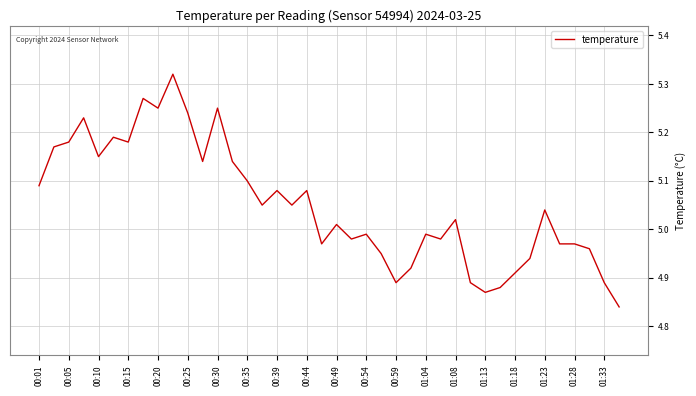

What is the difference between the maximum and minimum values?

0.5